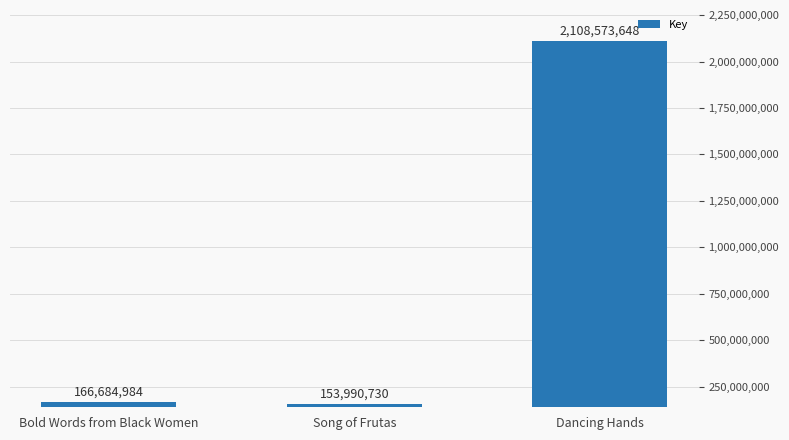

Rank the categories by value from highest to lowest.

Dancing Hands, Bold Words from Black Women, Song of Frutas